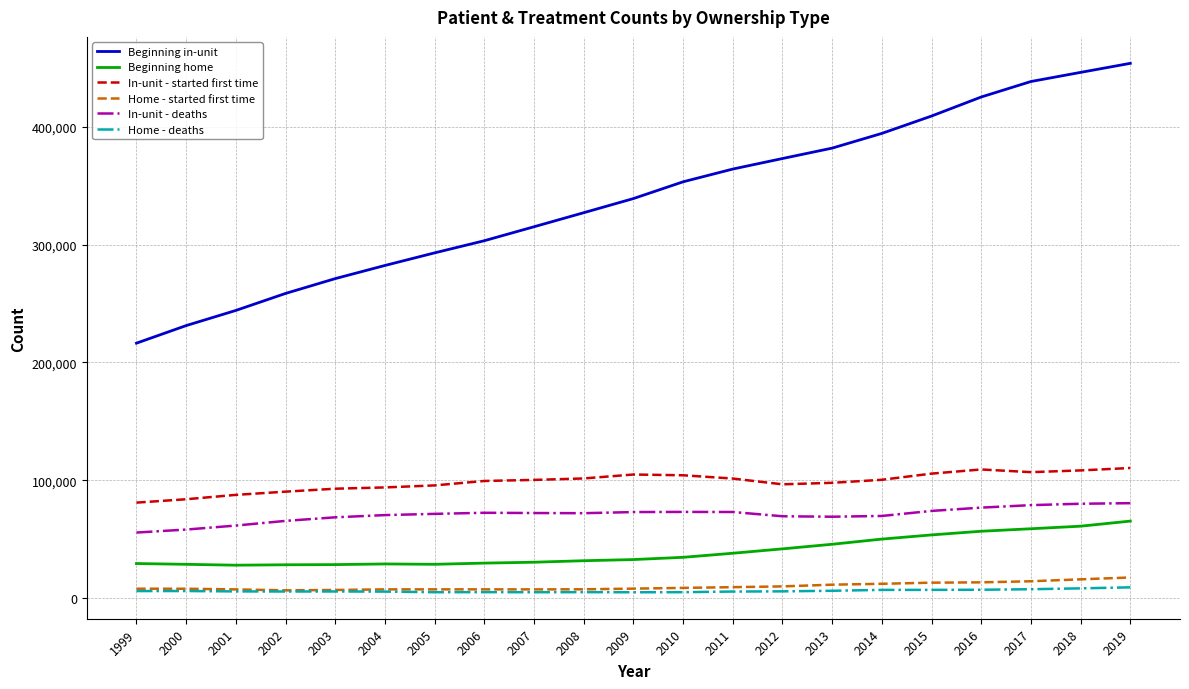

True or false: Beginning home and In-unit - deaths intersect in this chart.

False